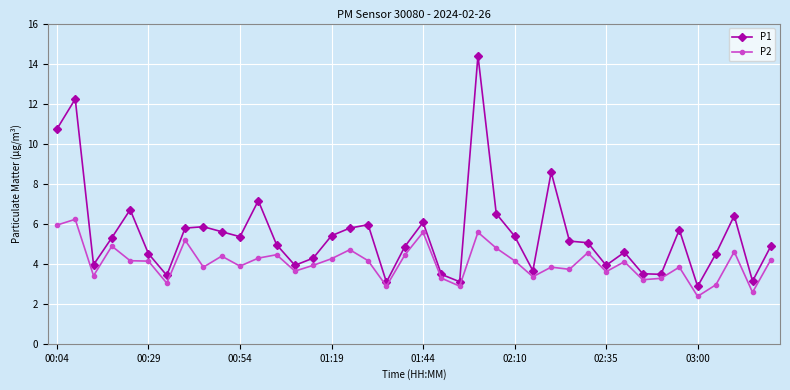

What is the highest value of the P1 series?

14.4